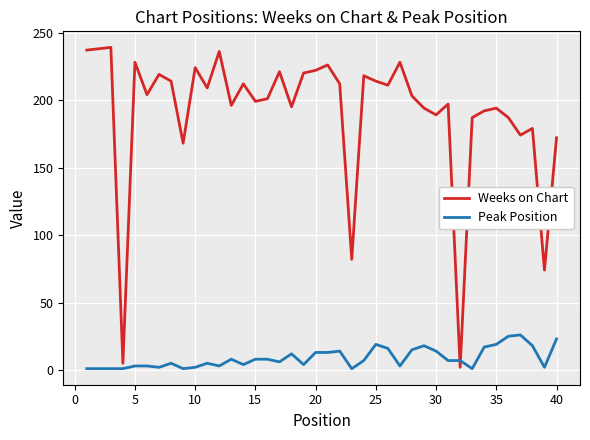

After their last crossing, which series has the higher values: Peak Position or Weeks on Chart?

Weeks on Chart